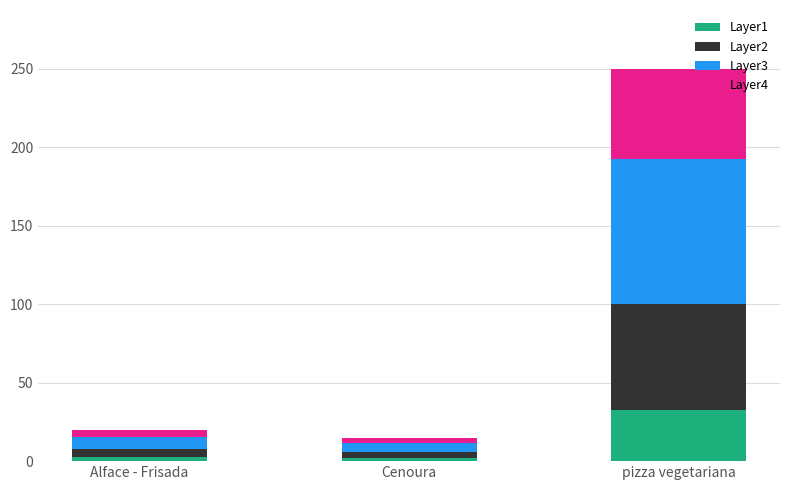

At which category is the sum across all series the highest?

pizza vegetariana